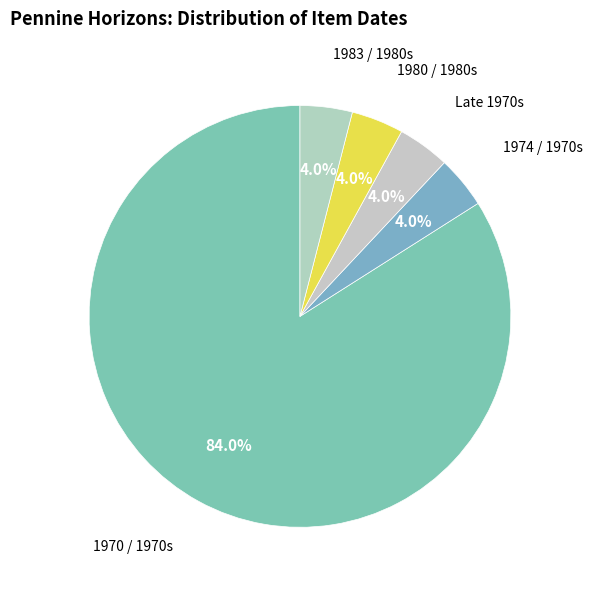

Between 1980 / 1980s and 1970 / 1970s, which is larger?

1970 / 1970s